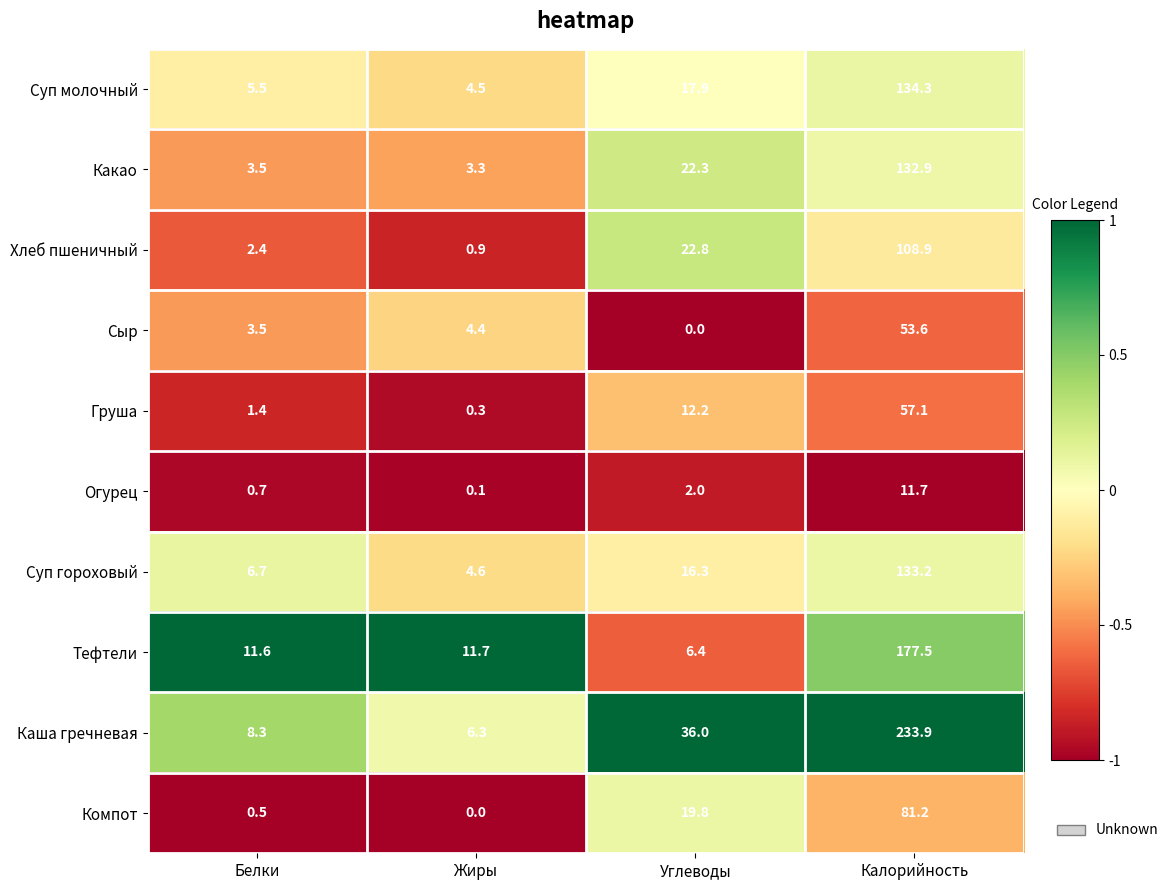

List the labels in order of Огурец value, largest first.

Калорийность, Углеводы, Белки, Жиры